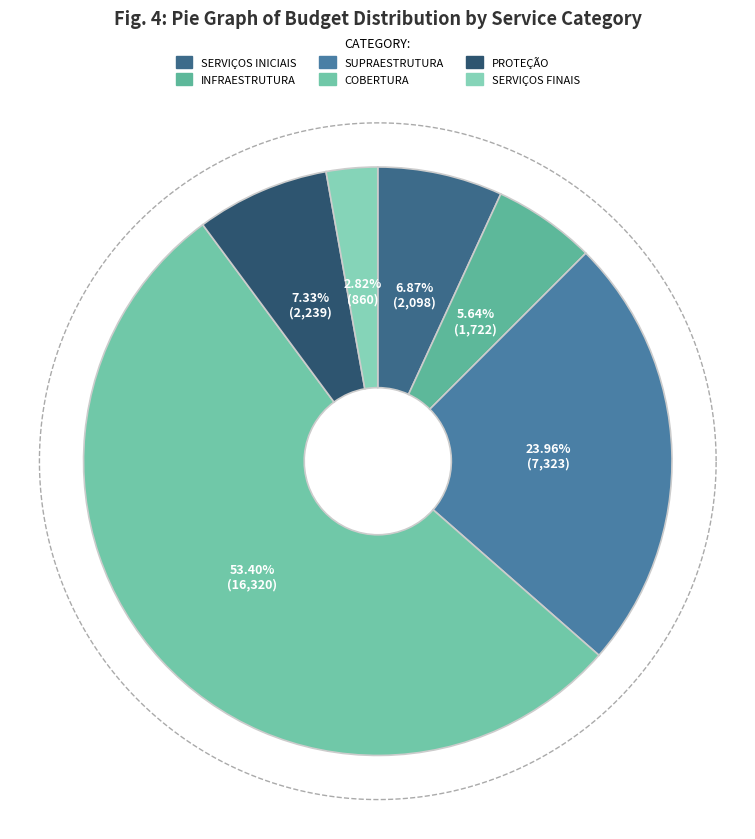

What is the change in value from INFRAESTRUTURA to SERVIÇOS FINAIS?

-862.0